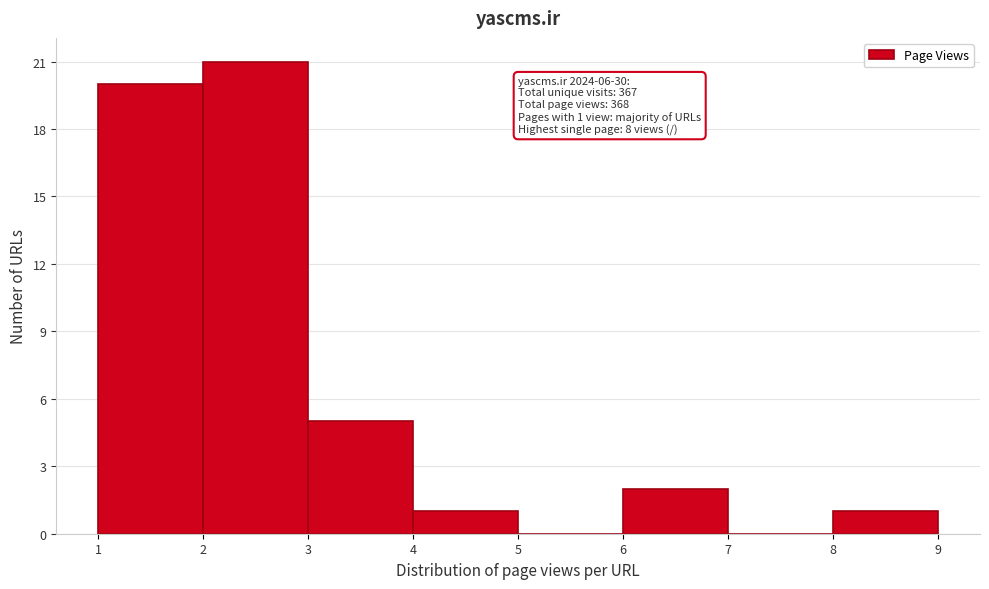

Which range on the x-axis has the tallest bar?

2 to 3